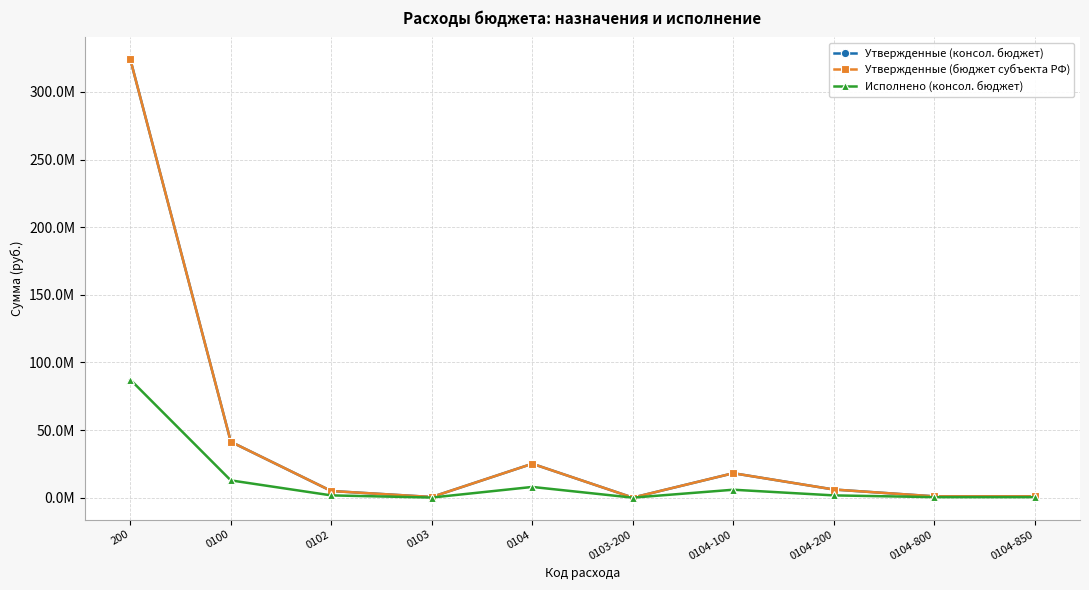

What is the approximate value of Исполнено (консол. бюджет) at 200?

87275352.6